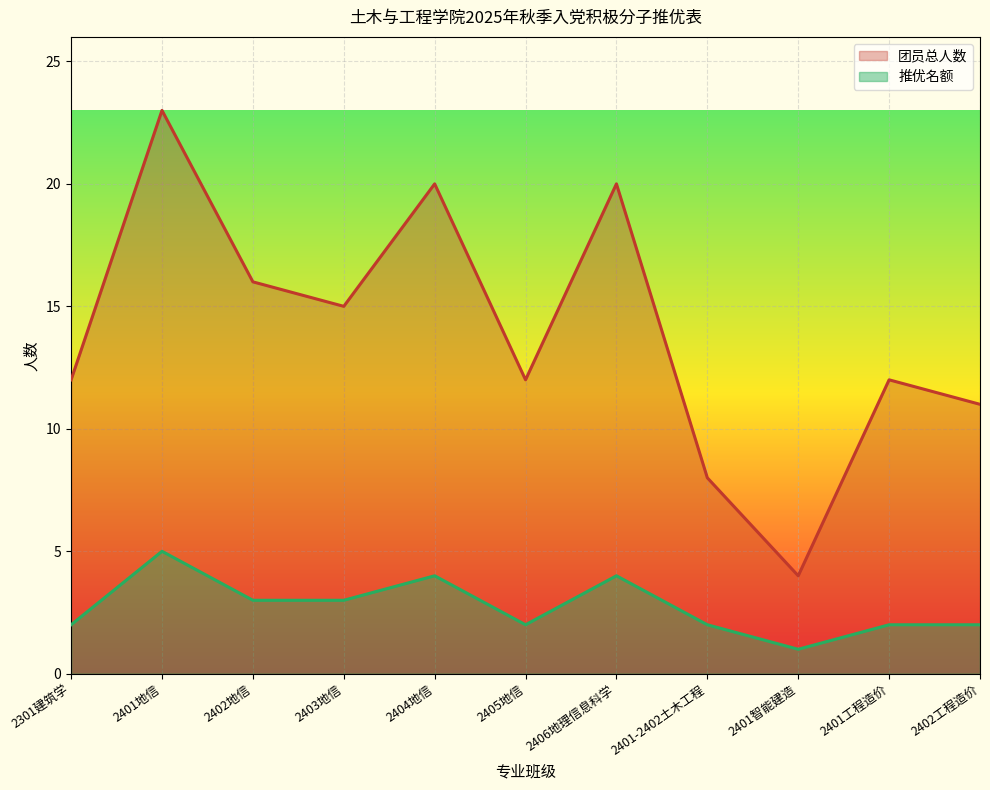

Which series has the largest total across all categories?

团员总人数